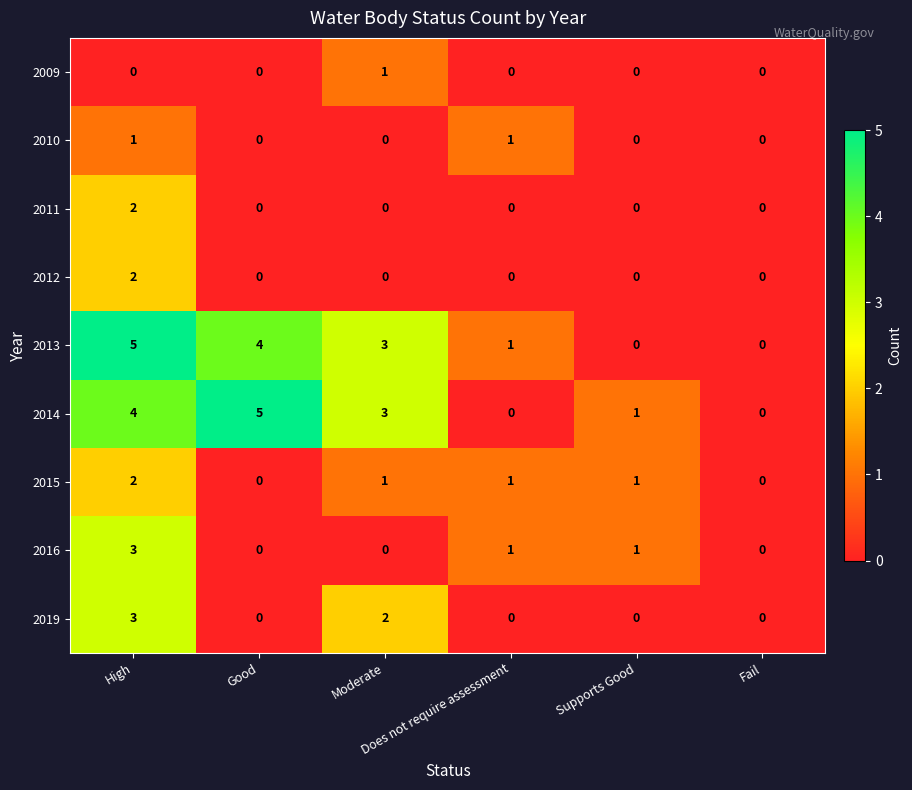

How many 2019 values are between 0 and 2?

5